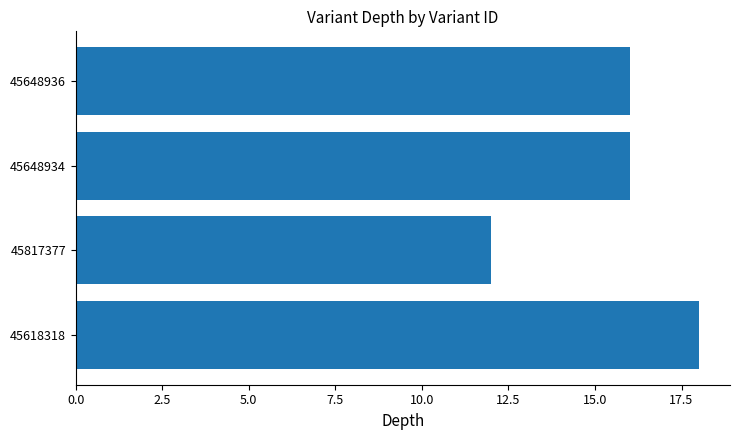

Is it true that the value at 45648936 is 26?

False